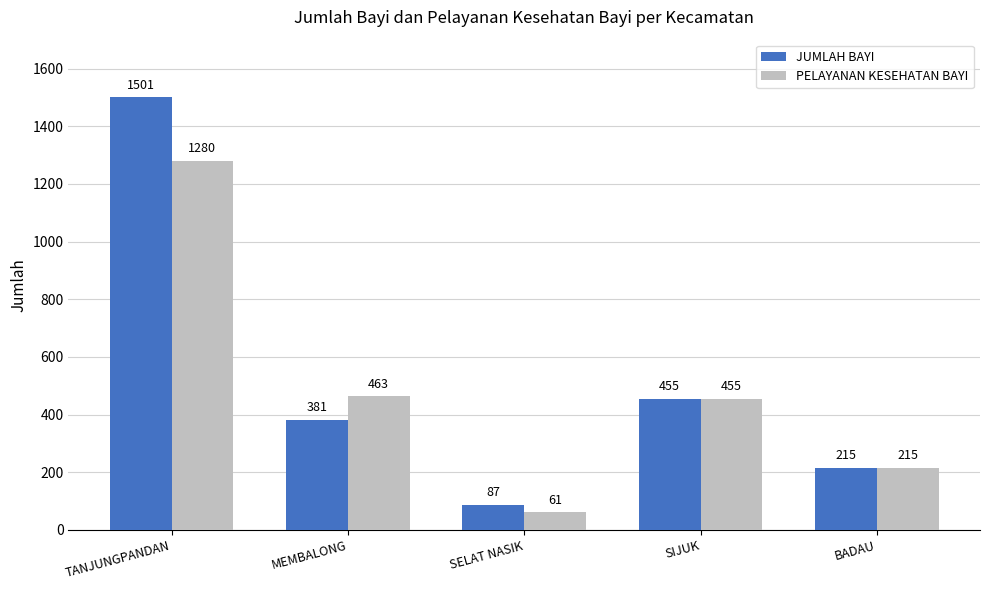

List the labels in order of JUMLAH BAYI value, largest first.

TANJUNGPANDAN, SIJUK, MEMBALONG, BADAU, SELAT NASIK